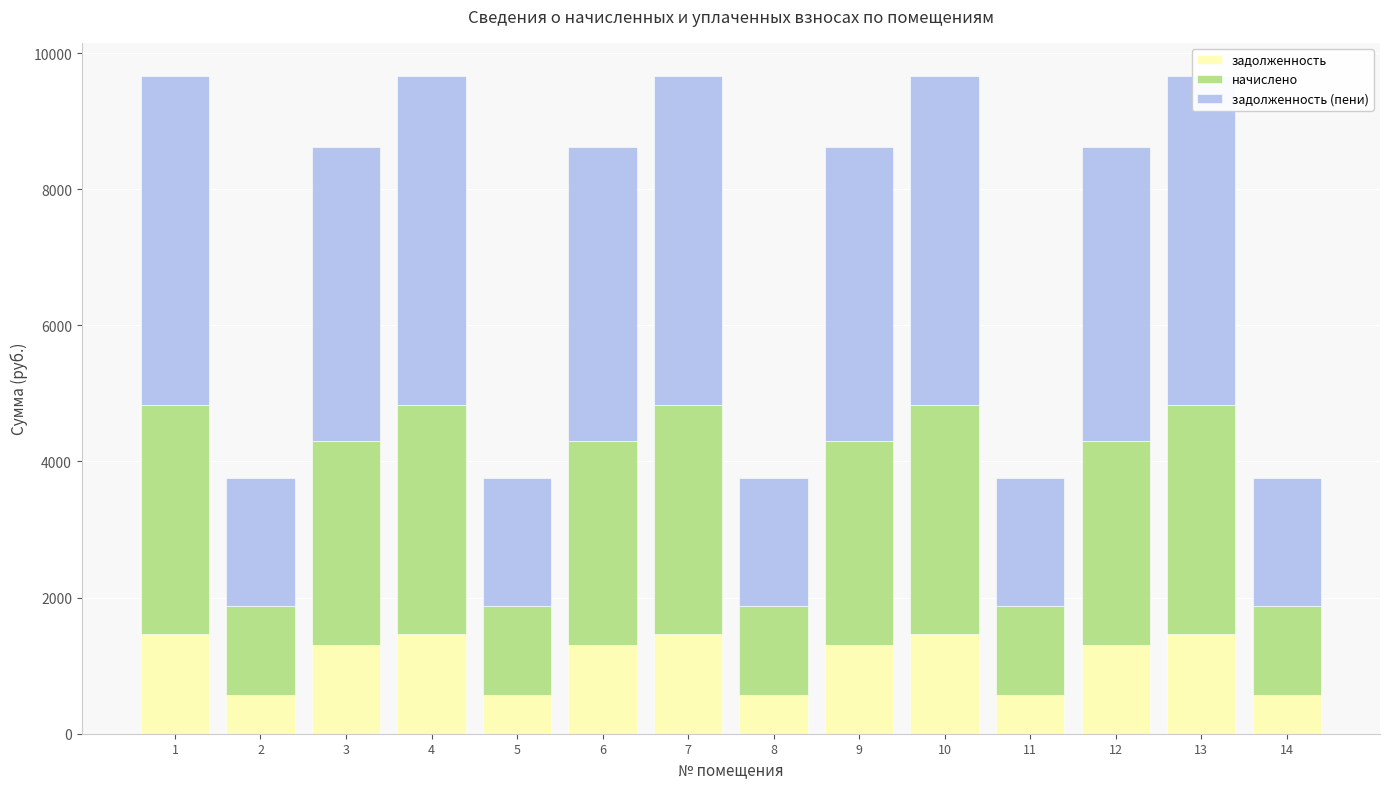

List the series in order of their overall mean, lowest first.

задолженность, начислено, задолженность (пени)